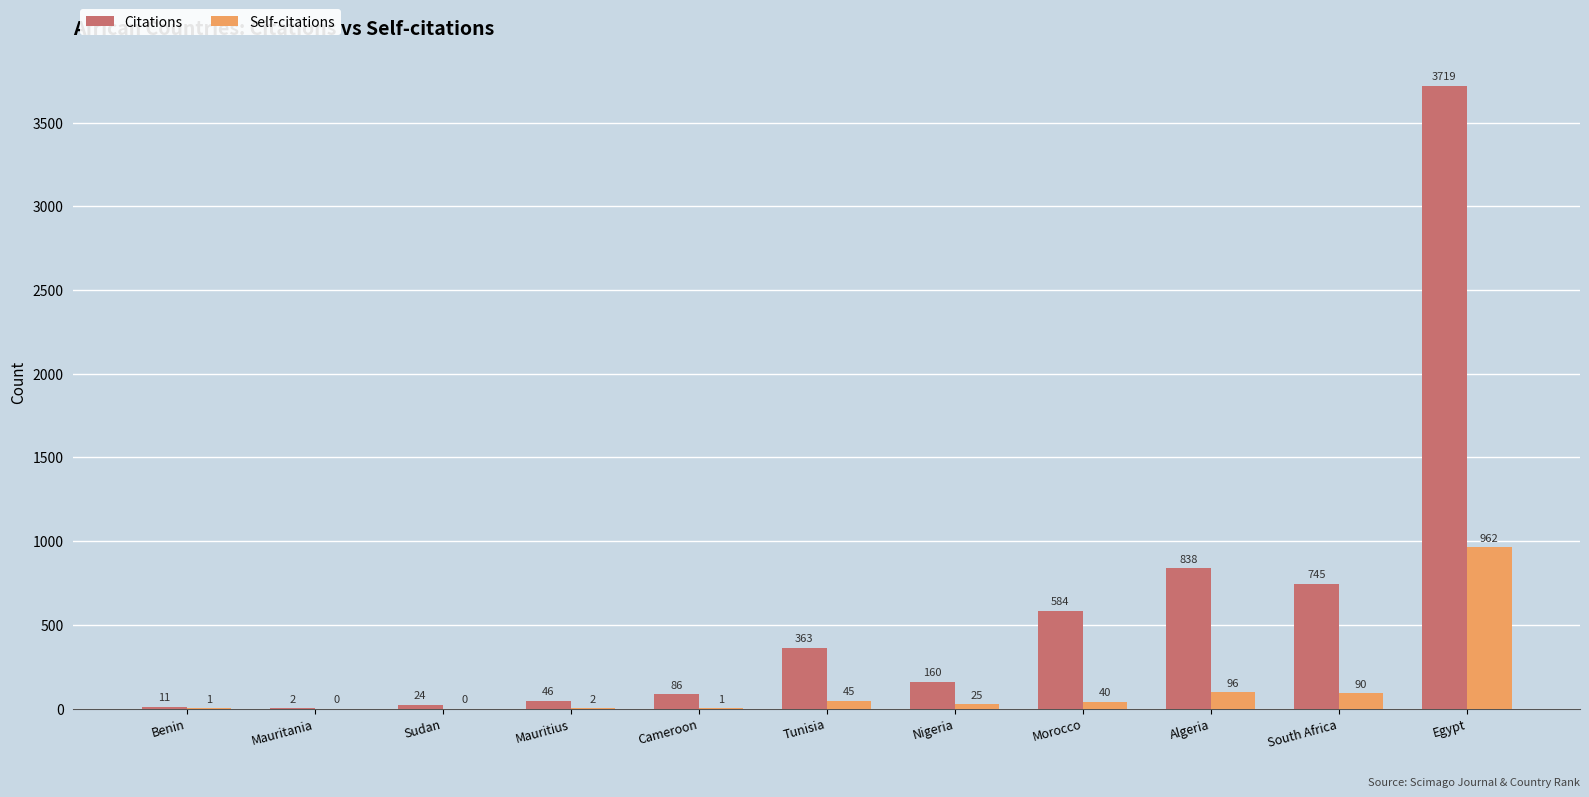

What is the total value across all series at Mauritius?

48